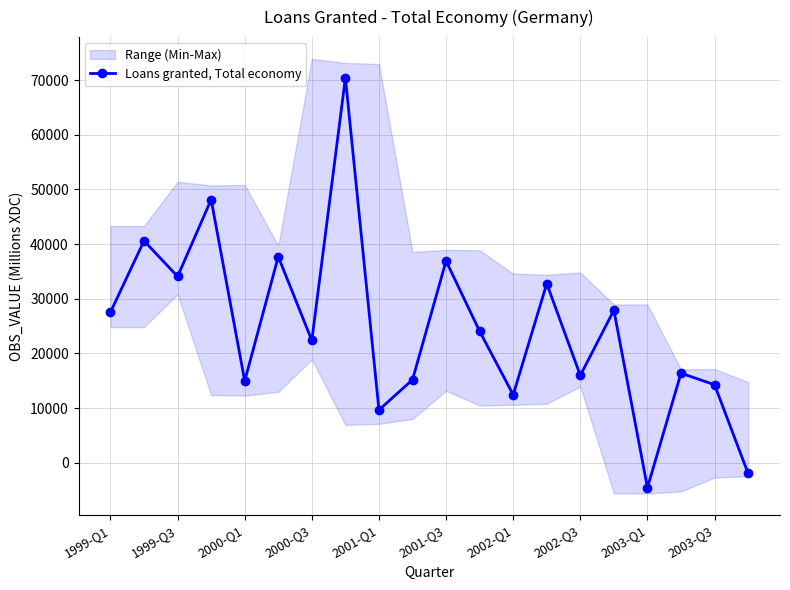

At which label does Loans granted, Total economy reach its minimum?

2003-Q1